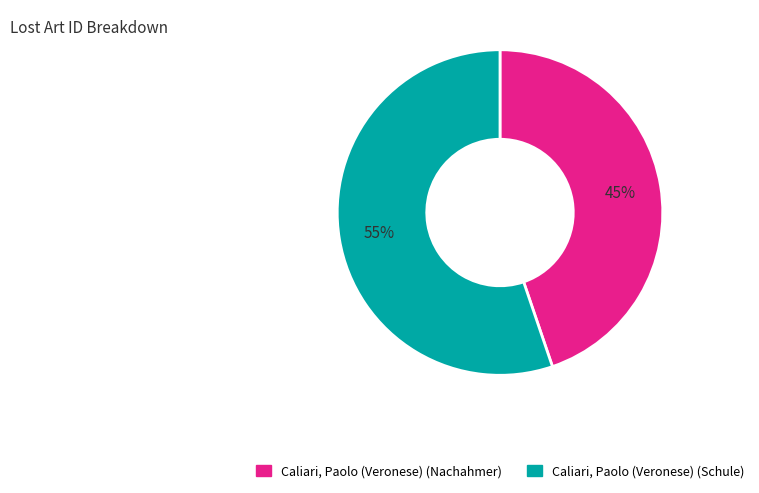

How many slices are in this pie chart?

2